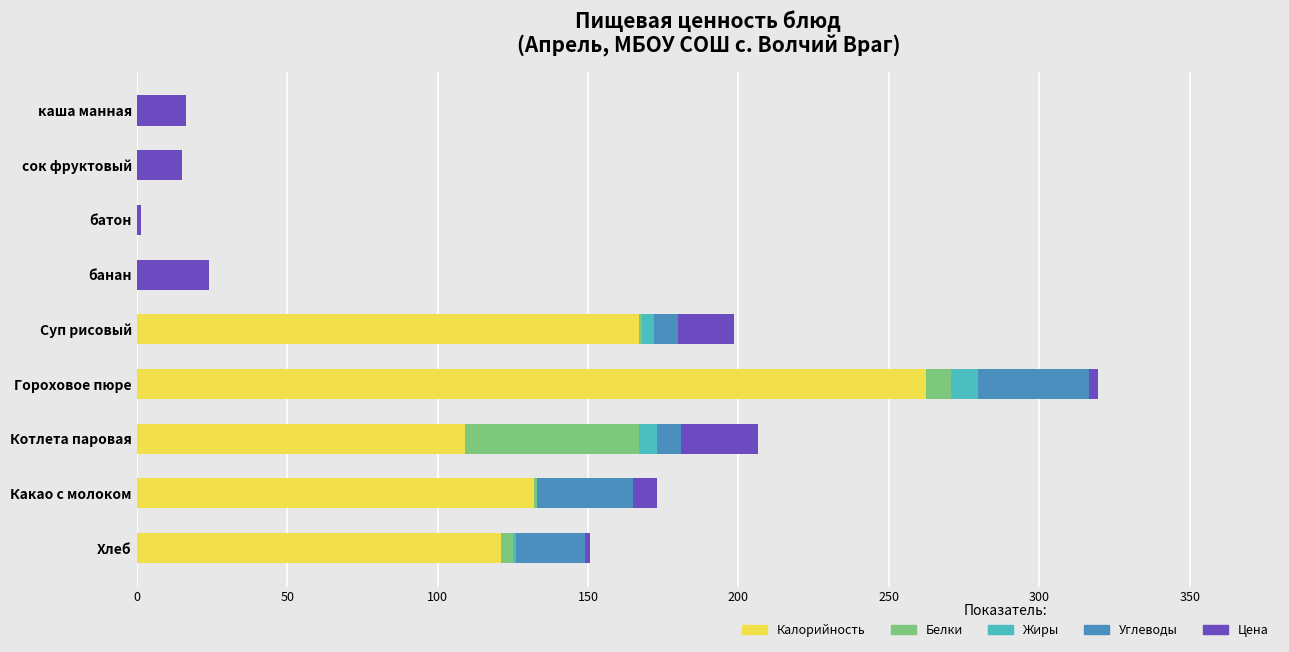

The value of Калорийность at сок фруктовый is 0.0. True or false?

True